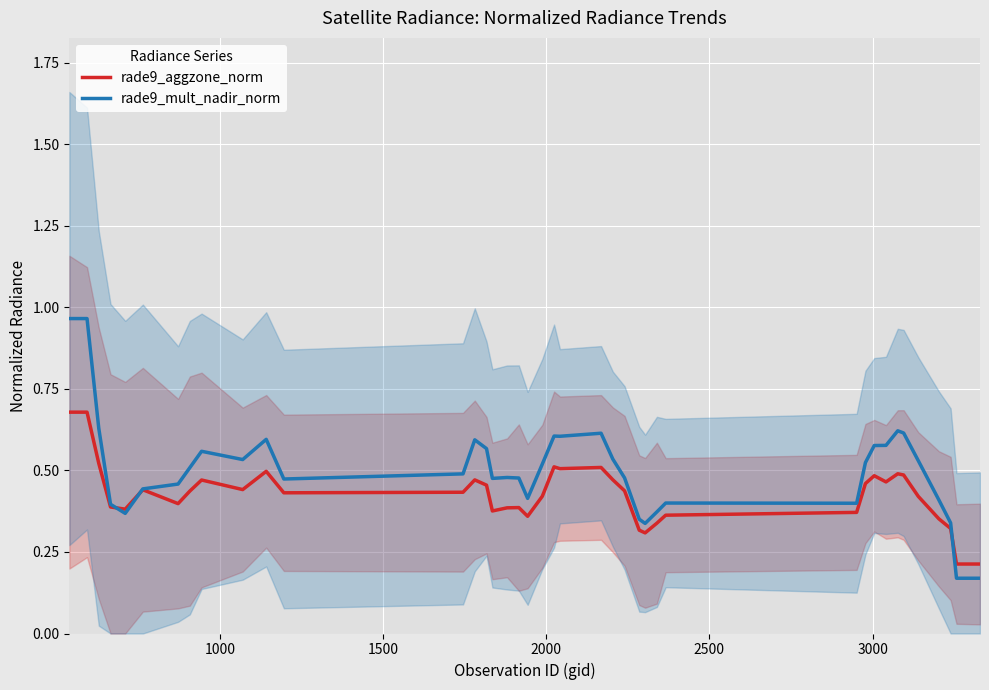

True or false: rade9_aggzone_norm has more than 0 points higher than both neighbors.

True